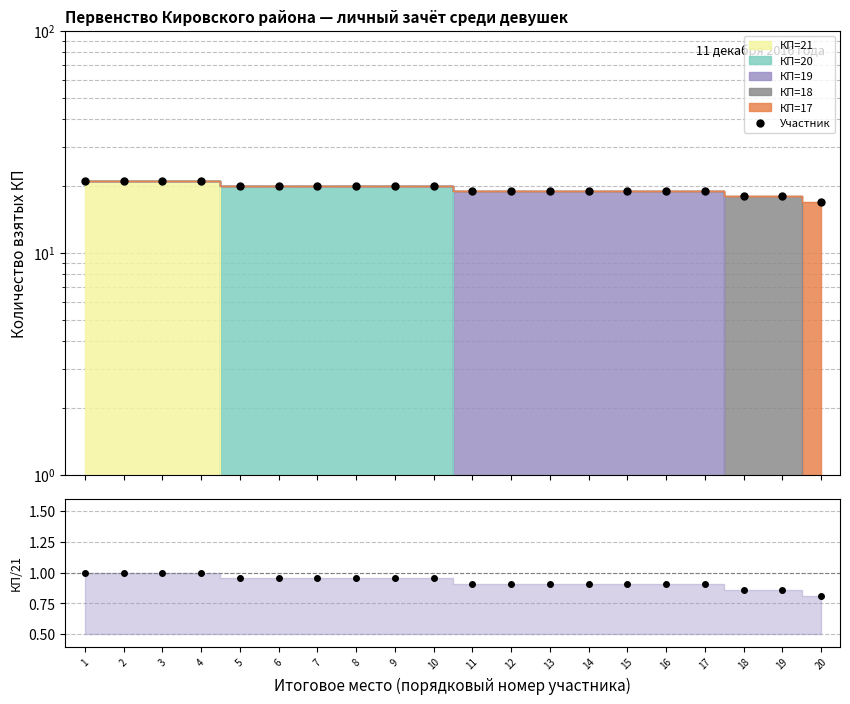

Rank the categories by КП/21 value from lowest to highest.

20, 18, 19, 11, 12, 13, 14, 15, 16, 17, 5, 6, 7, 8, 9, 10, 1, 2, 3, 4